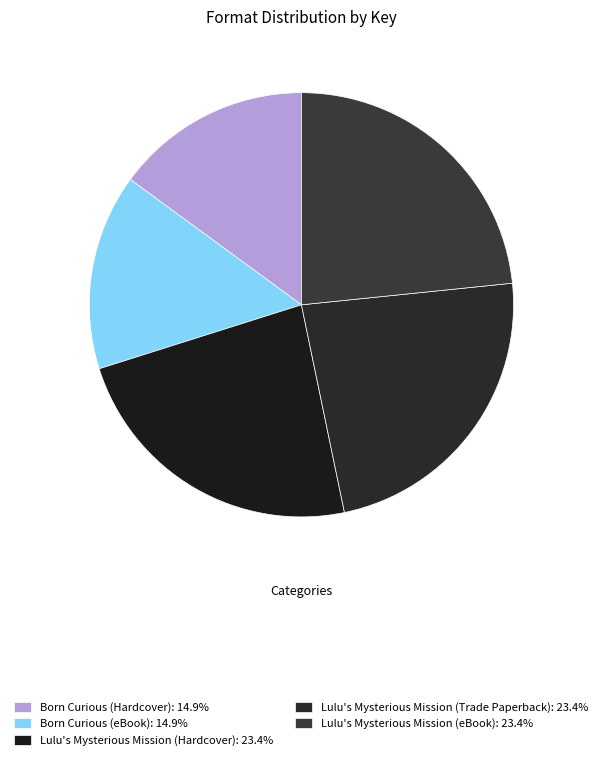

To the nearest percent, what percentage of the pie is Born Curious (eBook)?

15%